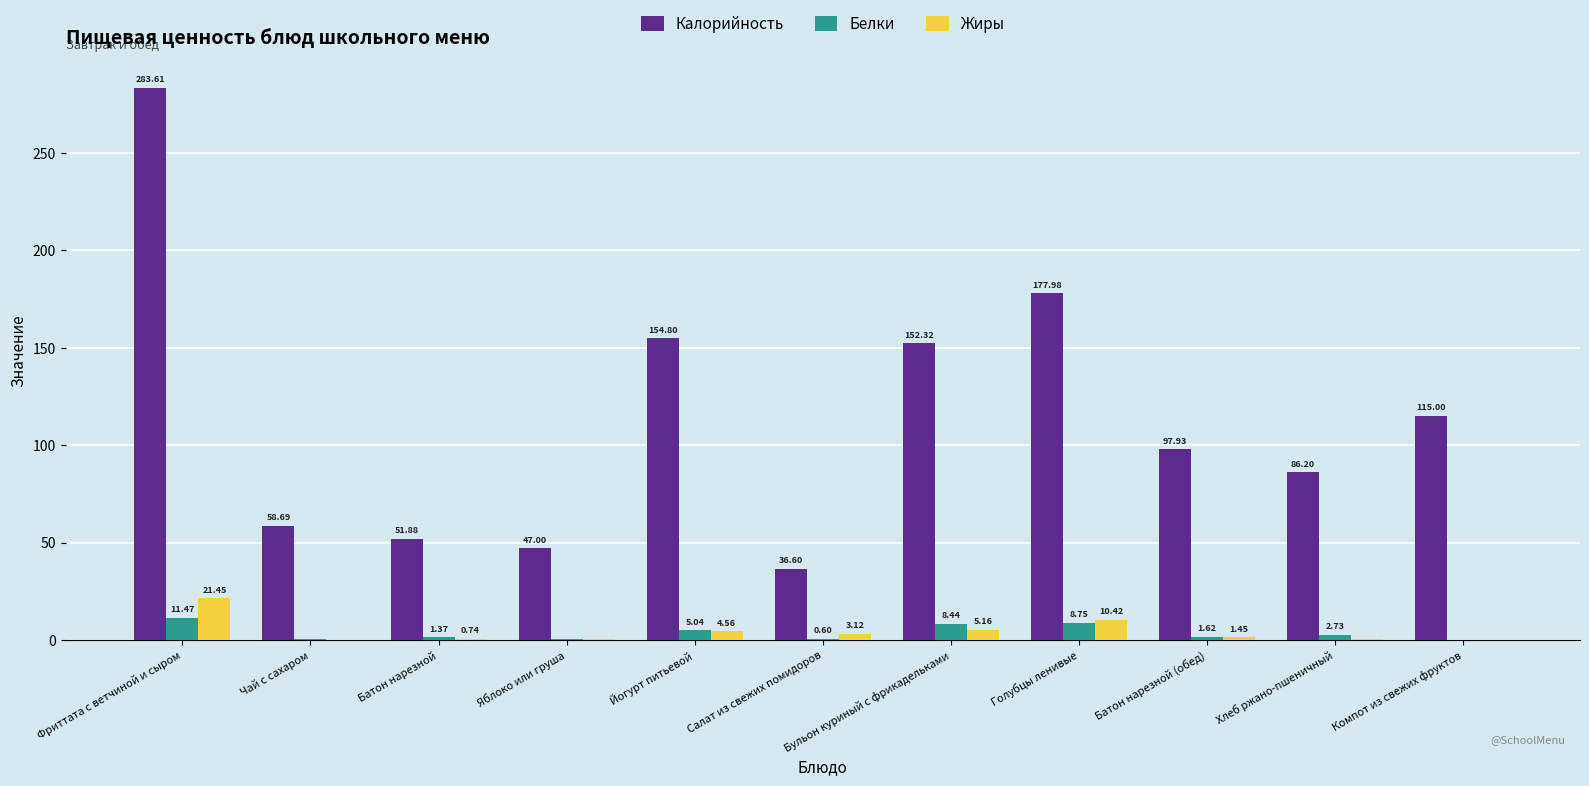

How many distinct data groups are displayed?

3